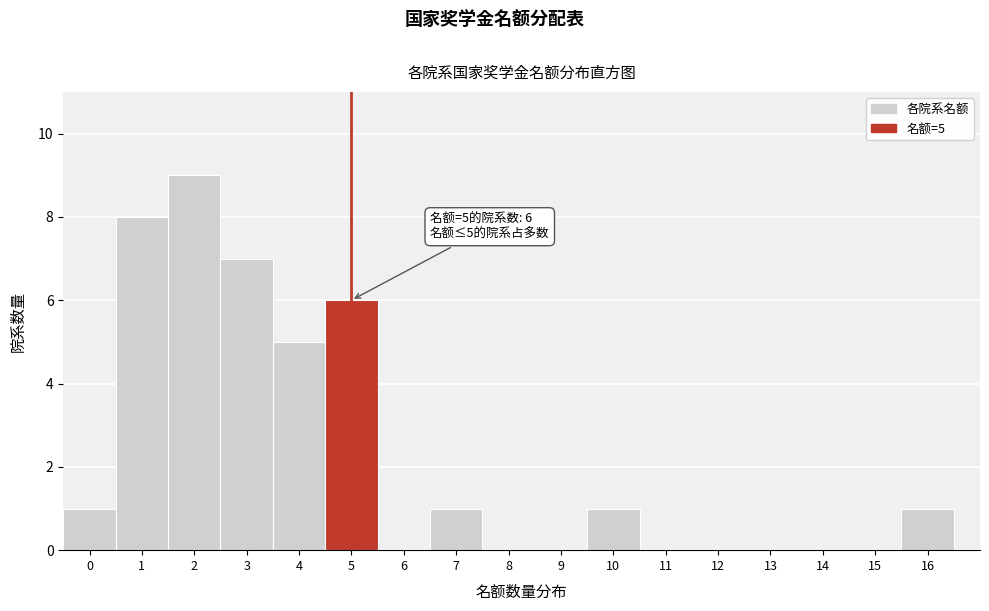

Which range on the x-axis has the tallest bar?

1.5 to 2.5